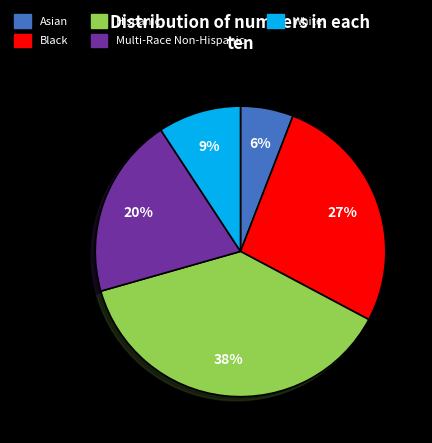

The Hispanic slice represents 24% of the pie. True or false?

False